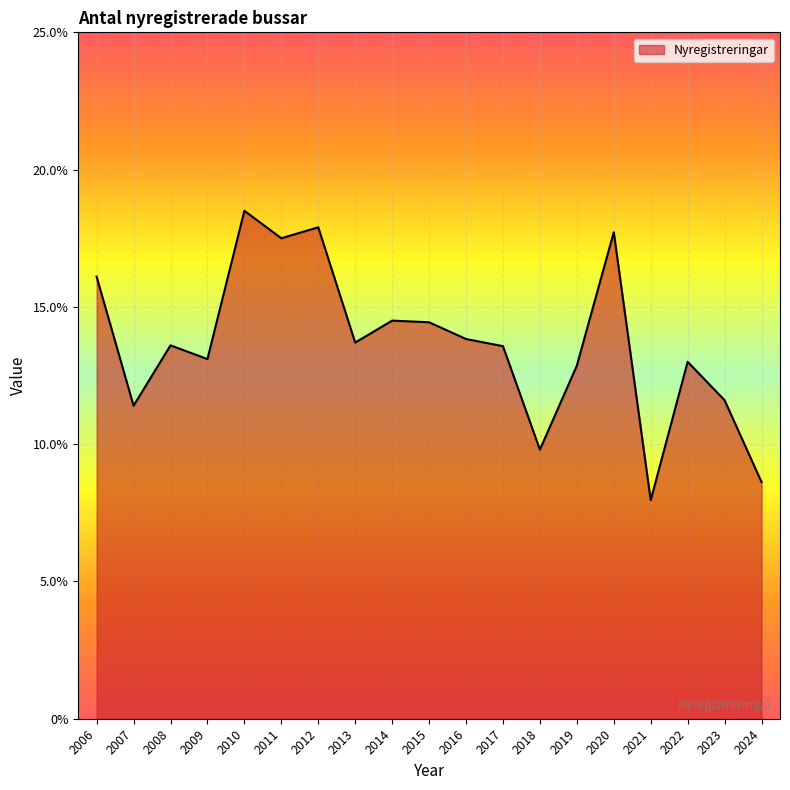

Does the chart have visible grid lines?

Yes